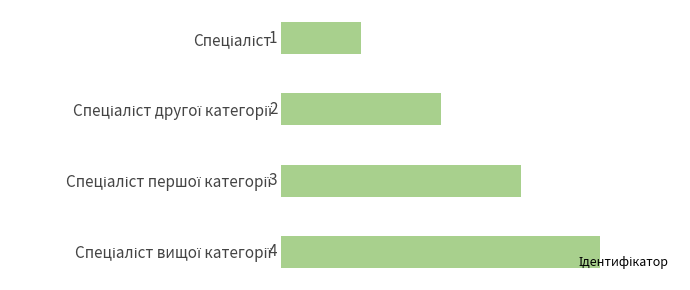

What is the difference between the second highest and second lowest values?

1